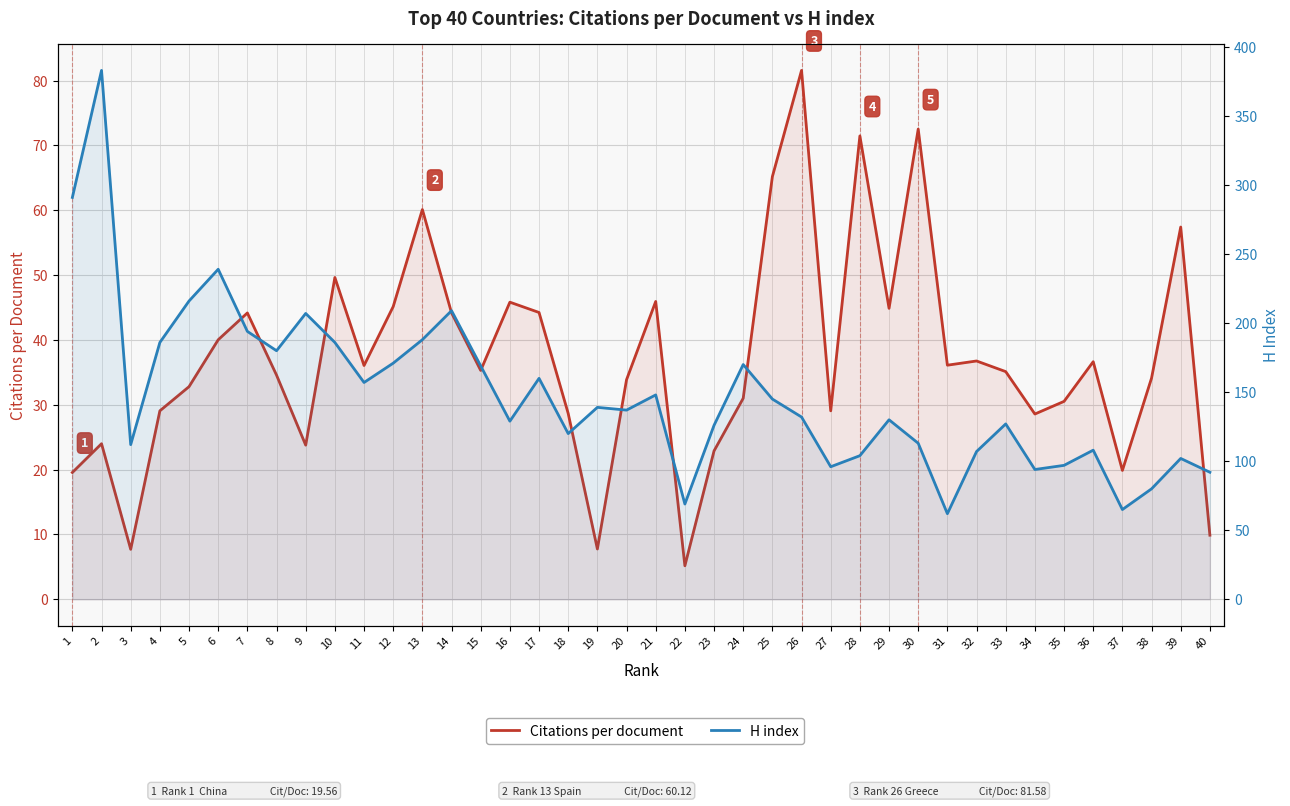

At how many categories does at least one series exceed 347?

1